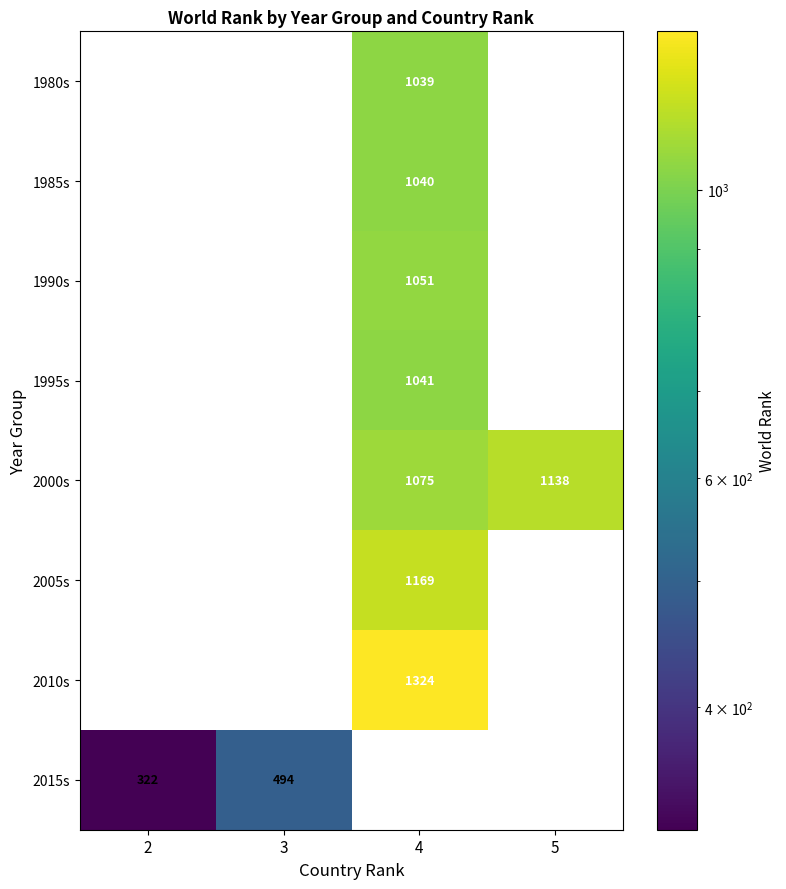

How many categories are shown in the chart?

4